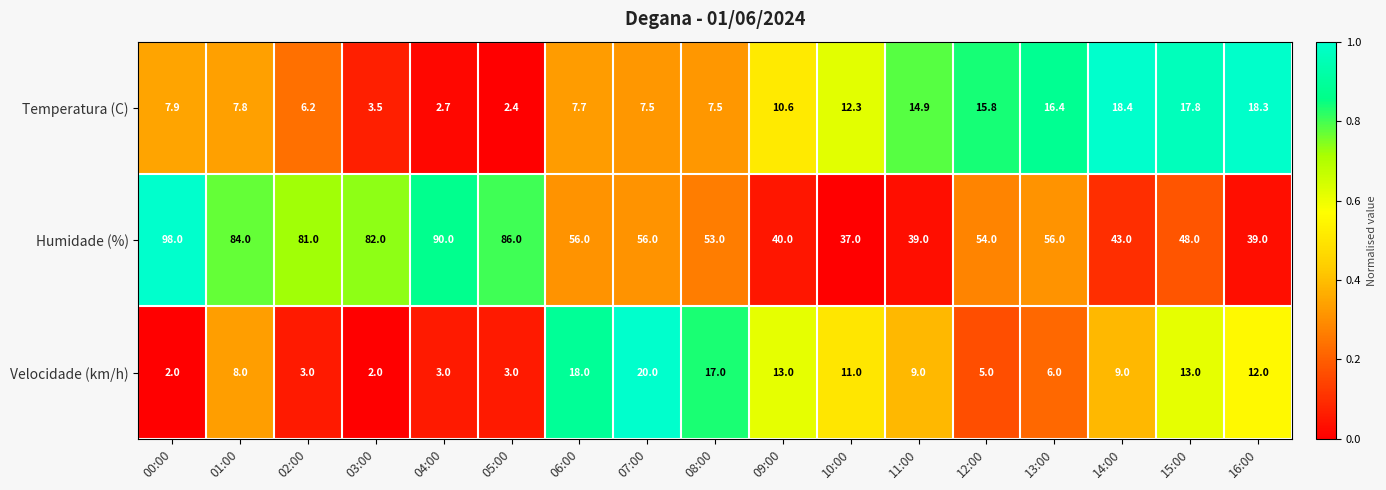

What is the difference between the maximum and minimum values in the Humidade (%) series?

61.0